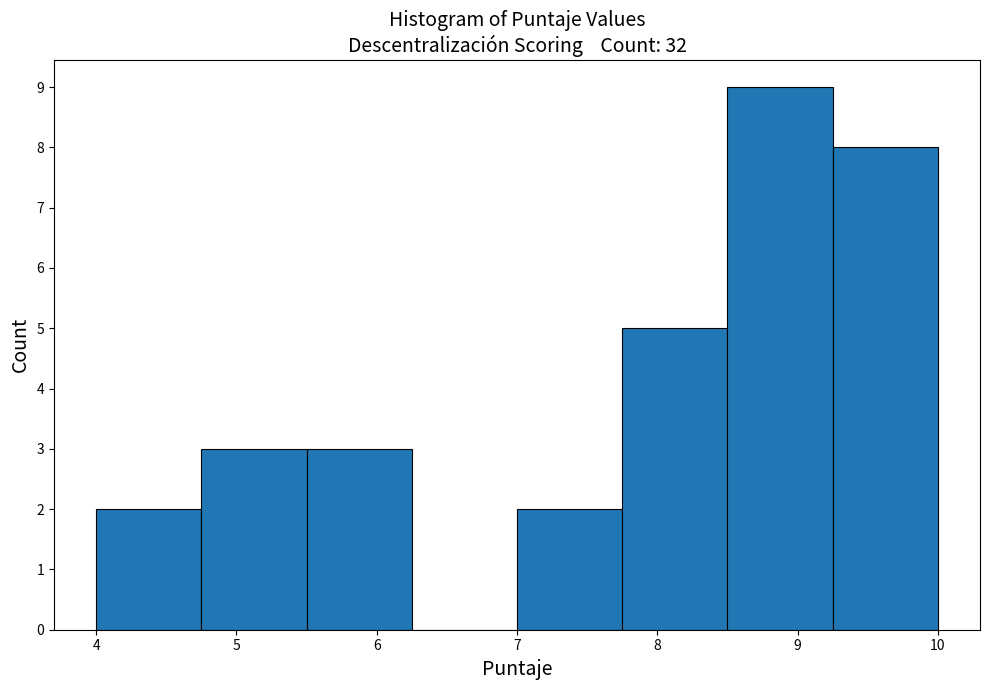

What is the height of the bar covering 9.25 to 10.00 on the x-axis? Neither the bar edges nor the heights are printed on the chart, so give them approximately, as read against the axes.

8